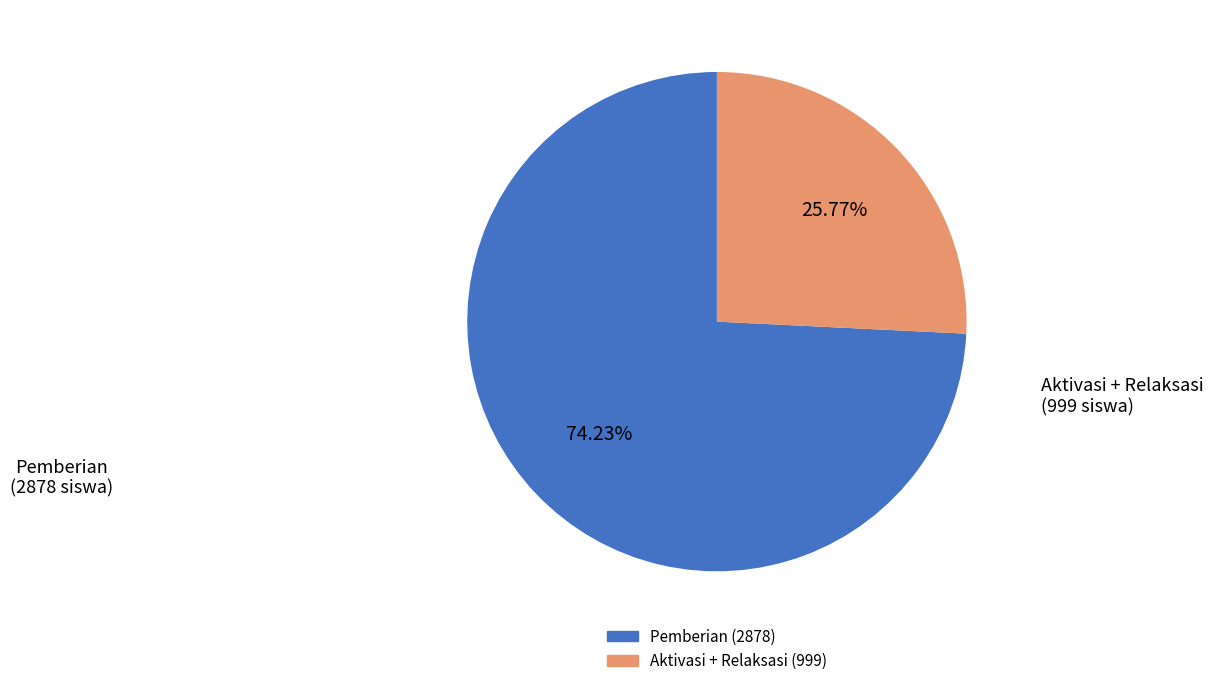

Is there any slice that represents more than half of the pie?

Yes